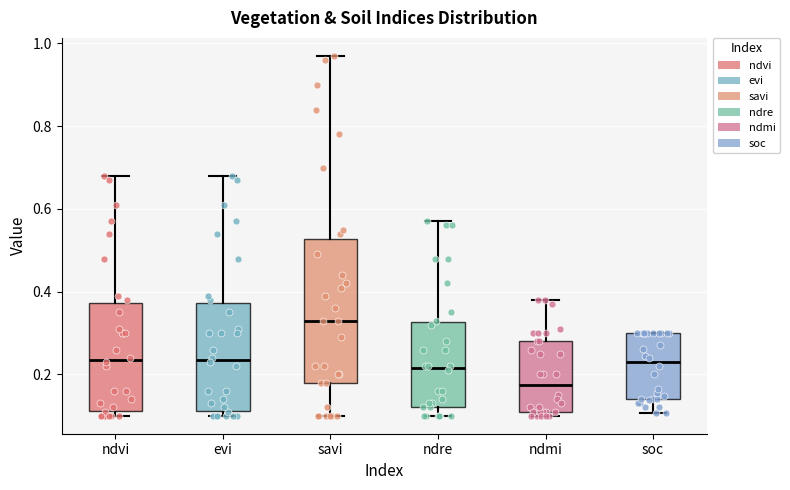

Which box has the lowest median line?

ndmi